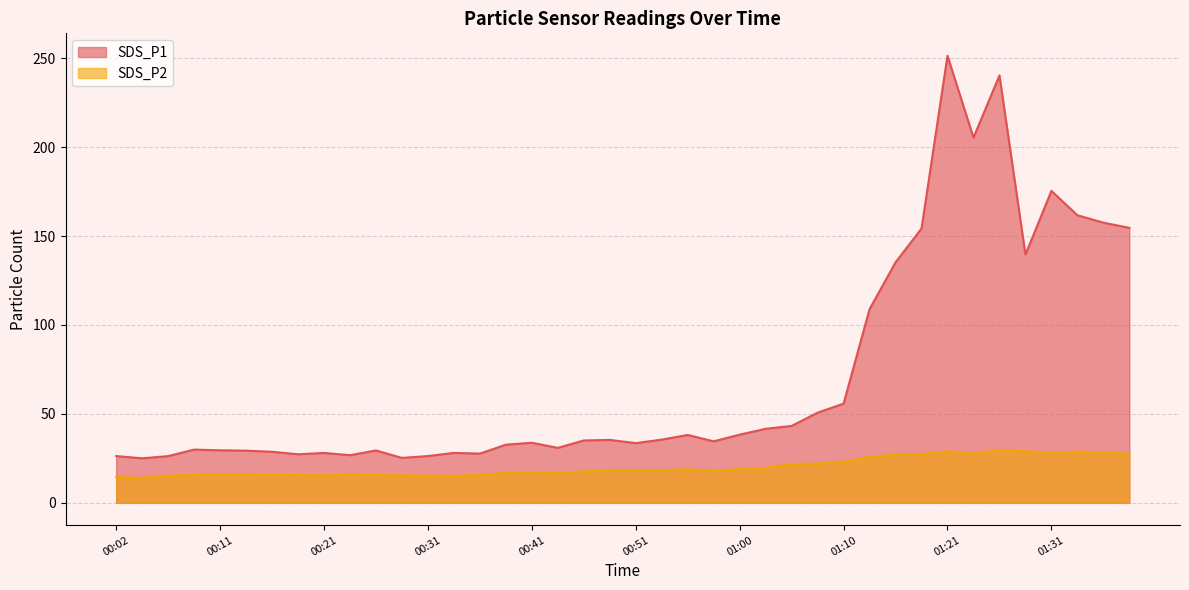

Where is SDS_P1 nearest to the value 138?

01:28